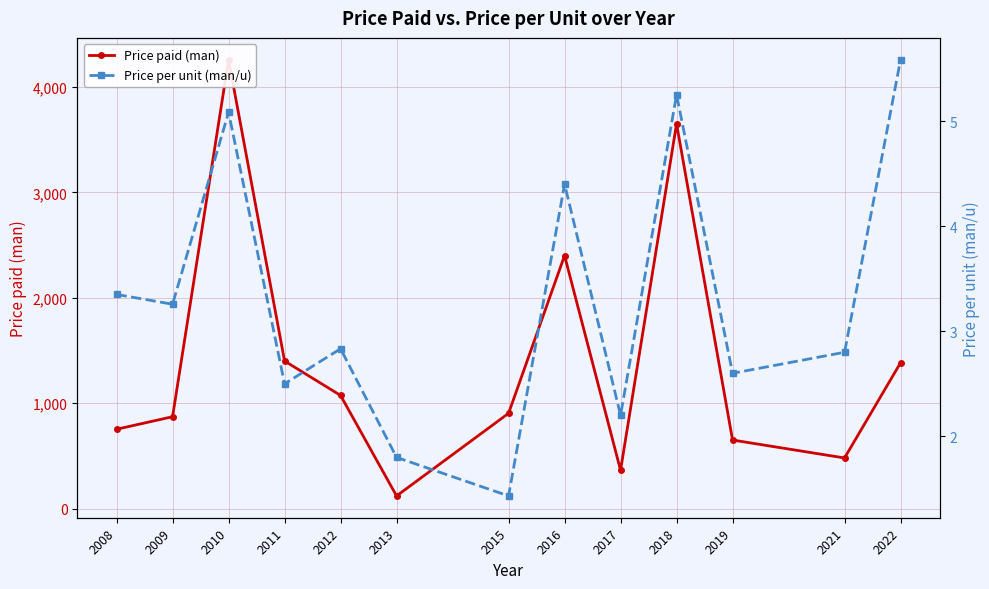

List the series in order of their overall mean, highest first.

Price paid (man), Price per unit (man/u)